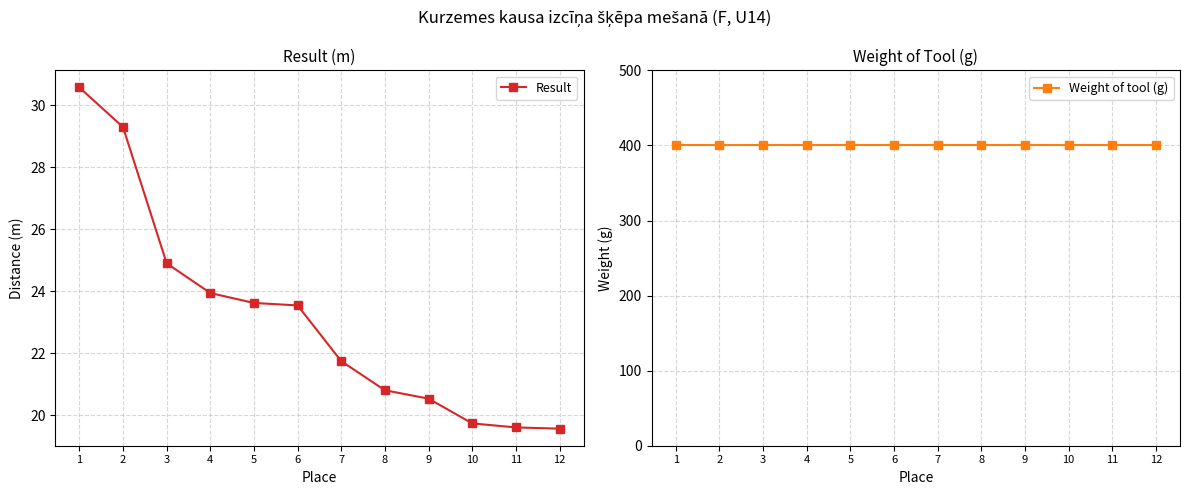

Is this an area chart (filled region under the line)?

No